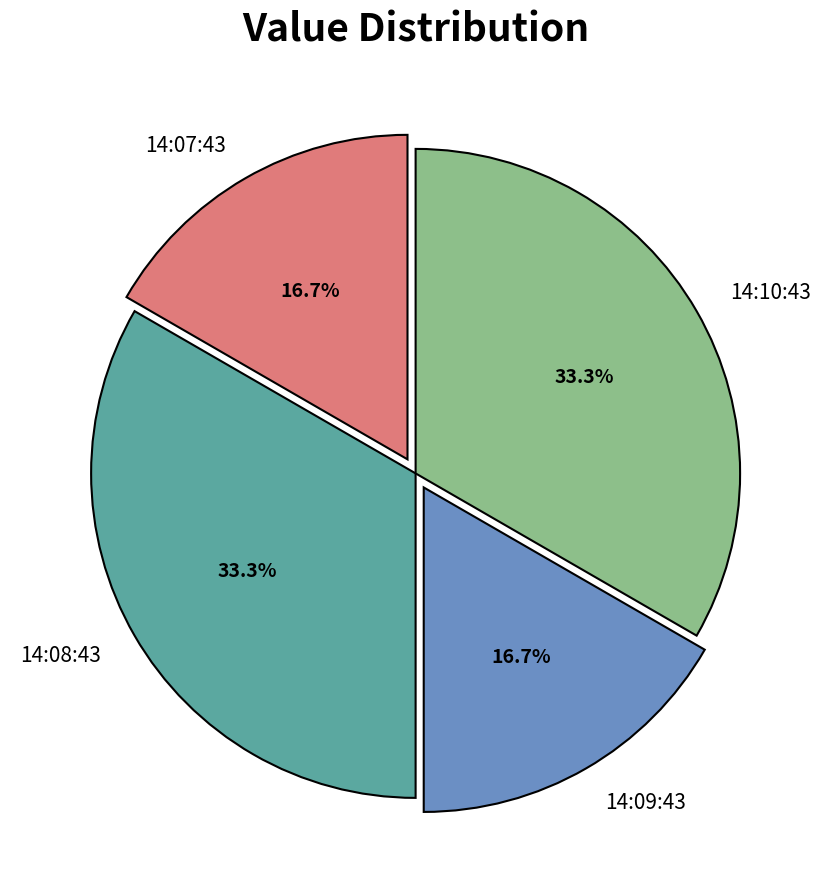

To the nearest percent, what is the difference between the largest and smallest slice percentages?

17%